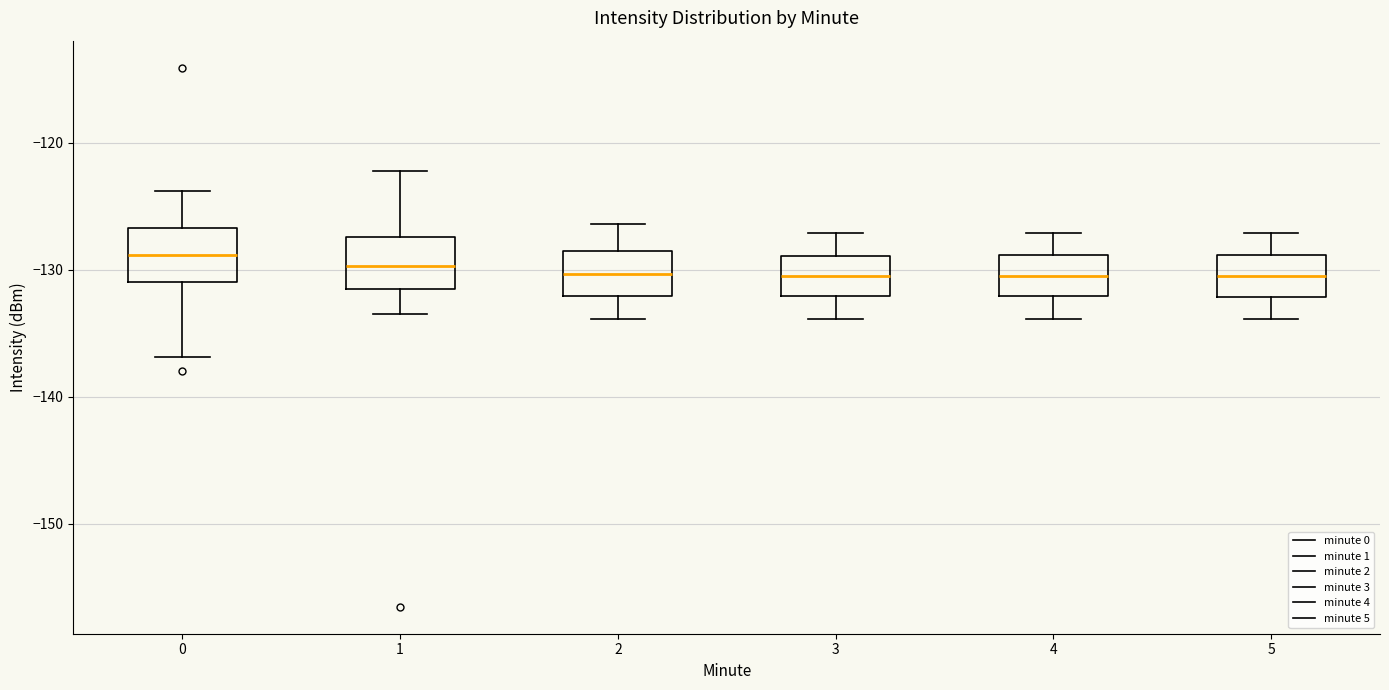

Reading left to right, read every box against the y-axis: the position of its median line, the range the box covers, and the ends of its whiskers. The values are not printed on the chart, so give them approximately, as read against the axis.

0: median -129, box -131 to -127, whiskers -137 to -124
1: median -130, box -132 to -127, whiskers -133 to -122
2: median -130, box -132 to -129, whiskers -134 to -126
3: median -131, box -132 to -129, whiskers -134 to -127
4: median -131, box -132 to -129, whiskers -134 to -127
5: median -131, box -132 to -129, whiskers -134 to -127